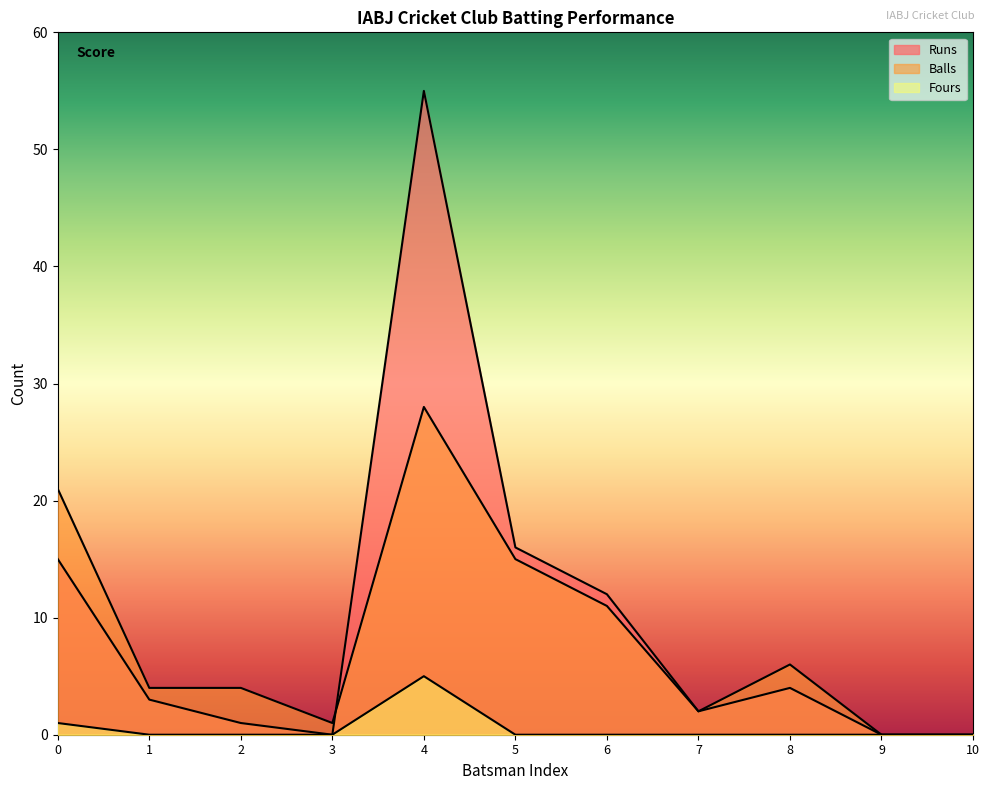

What are all the series names shown in the legend?

Runs, Balls, Fours